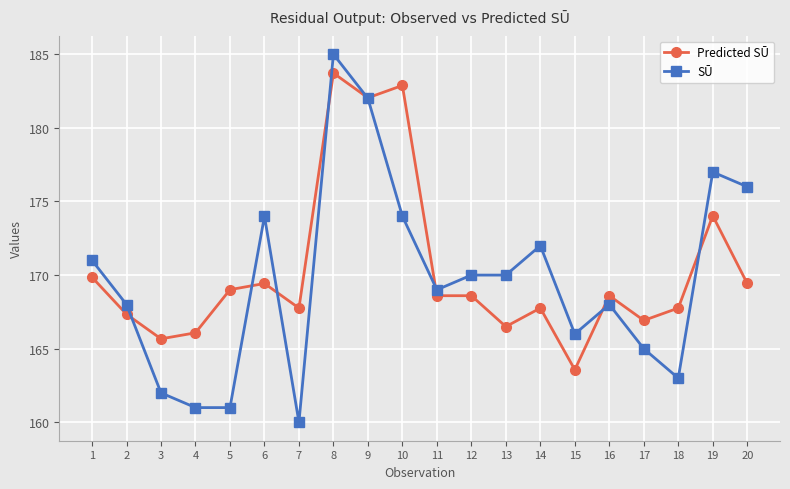

How many lines are shown in the chart?

2